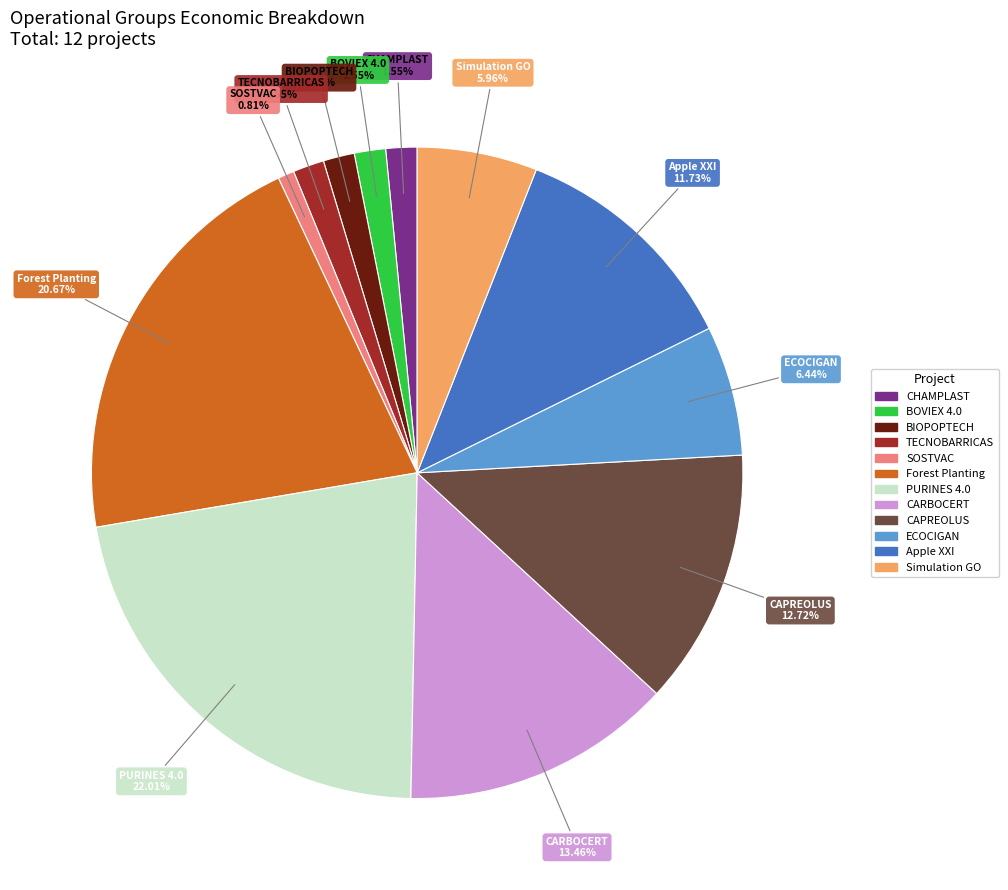

Is there a majority slice in this chart?

No